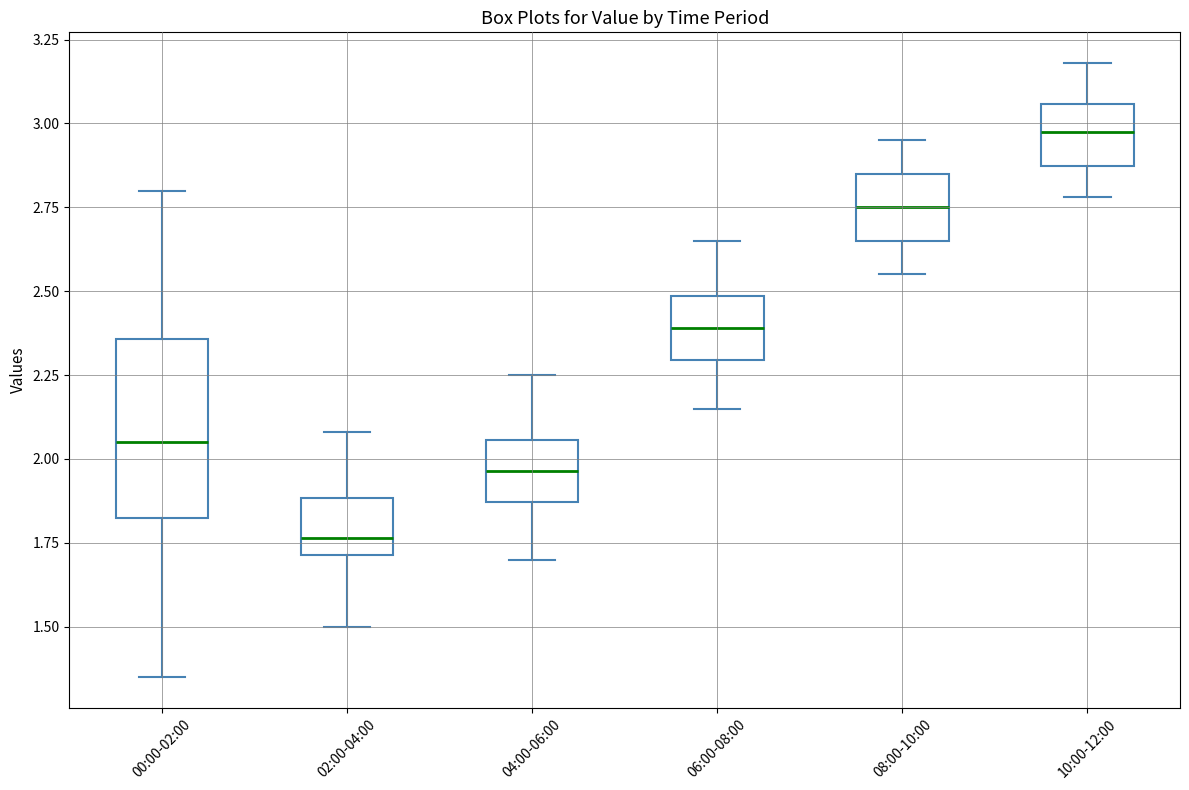

Reading left to right, read every box against the y-axis: the position of its median line, the range the box covers, and the ends of its whiskers. The values are not printed on the chart, so give them approximately, as read against the axis.

00:00-02:00: median 2.05, box 1.80 to 2.35, whiskers 1.35 to 2.80
02:00-04:00: median 1.75, box 1.70 to 1.90, whiskers 1.50 to 2.10
04:00-06:00: median 1.95, box 1.85 to 2.05, whiskers 1.70 to 2.25
06:00-08:00: median 2.40, box 2.30 to 2.50, whiskers 2.15 to 2.65
08:00-10:00: median 2.75, box 2.65 to 2.85, whiskers 2.55 to 2.95
10:00-12:00: median 3.00, box 2.85 to 3.05, whiskers 2.80 to 3.20